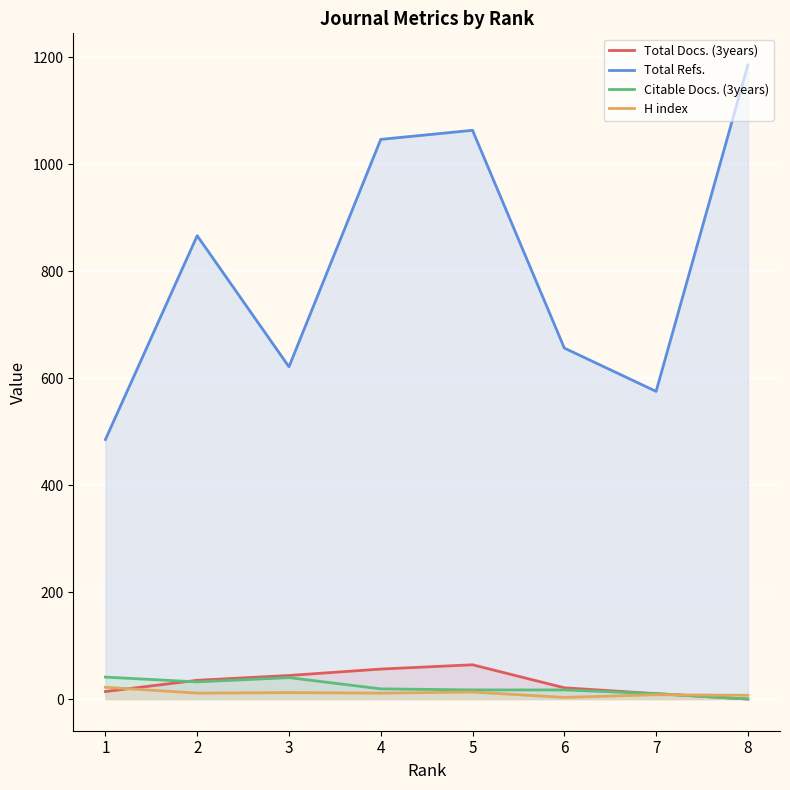

What is the value of the H index point at the 4th from the left?

11